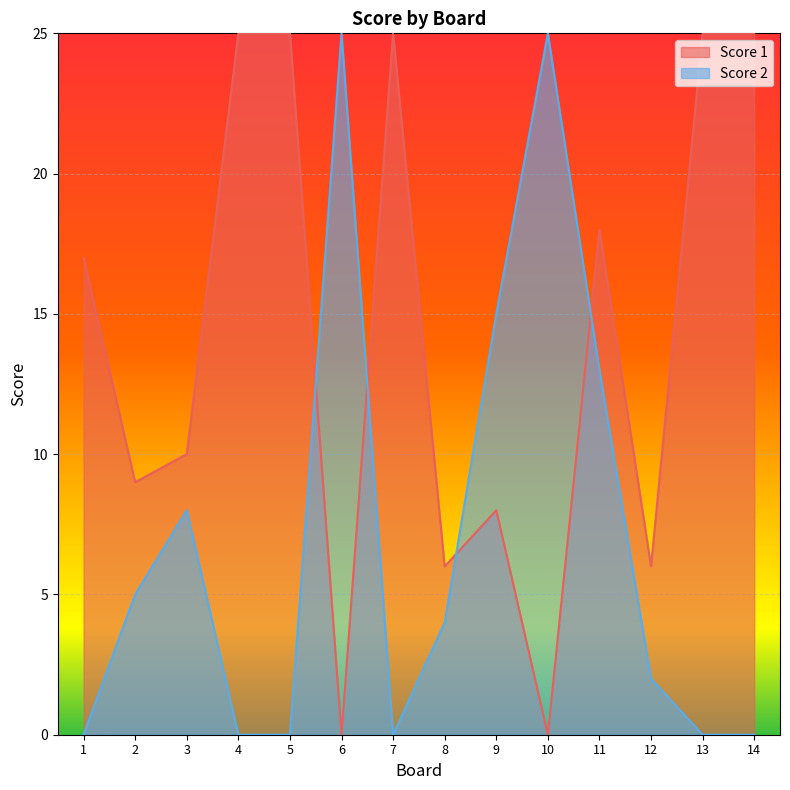

Which series has the largest range (max minus min)?

Score 1